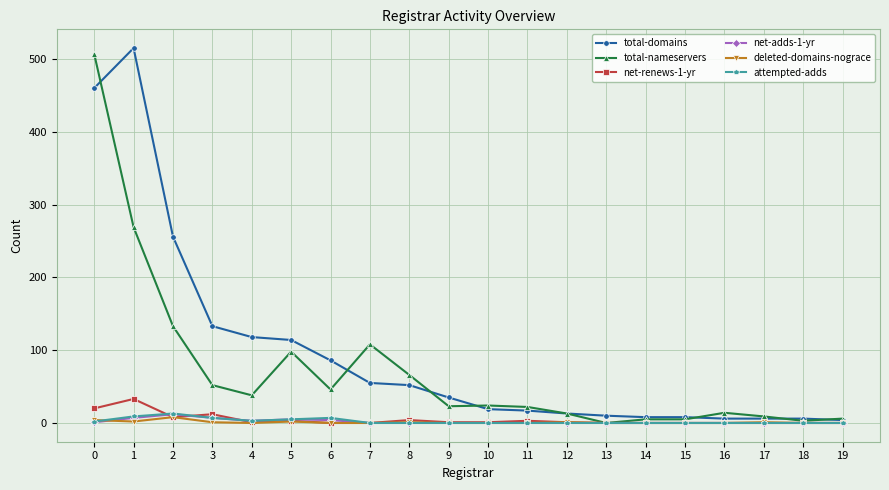

The value of total-nameservers at 8 is 66. True or false?

True